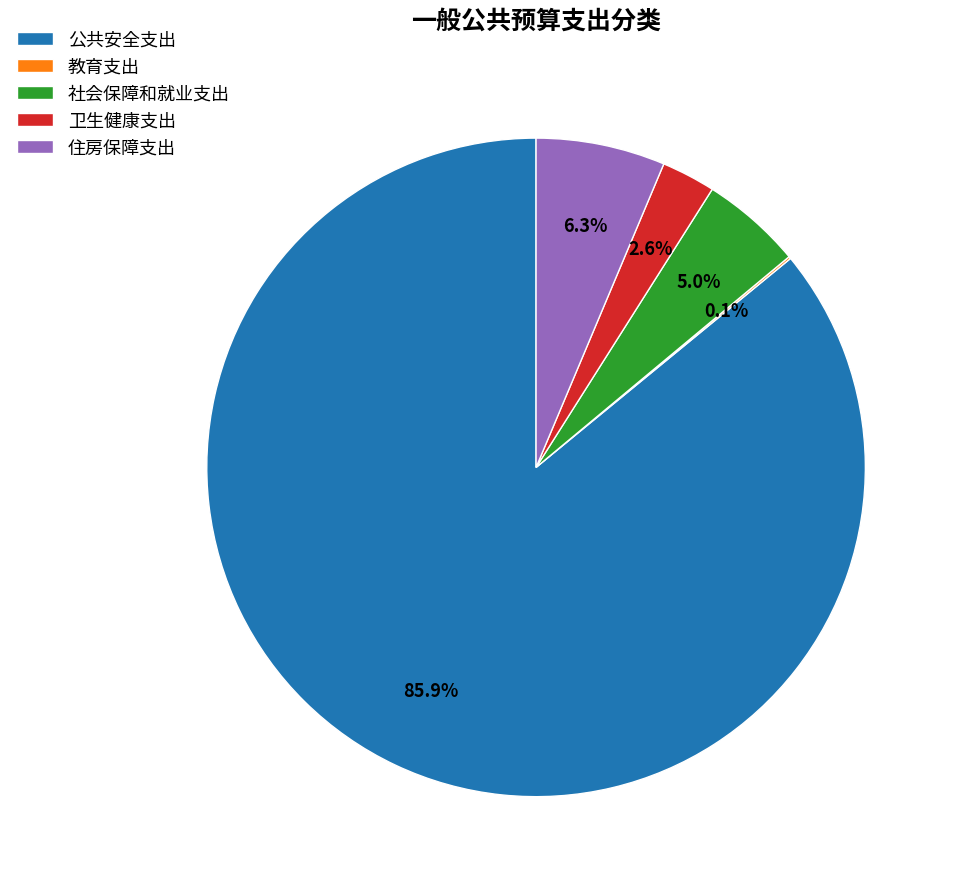

What is the largest slice in the pie chart?

公共安全支出